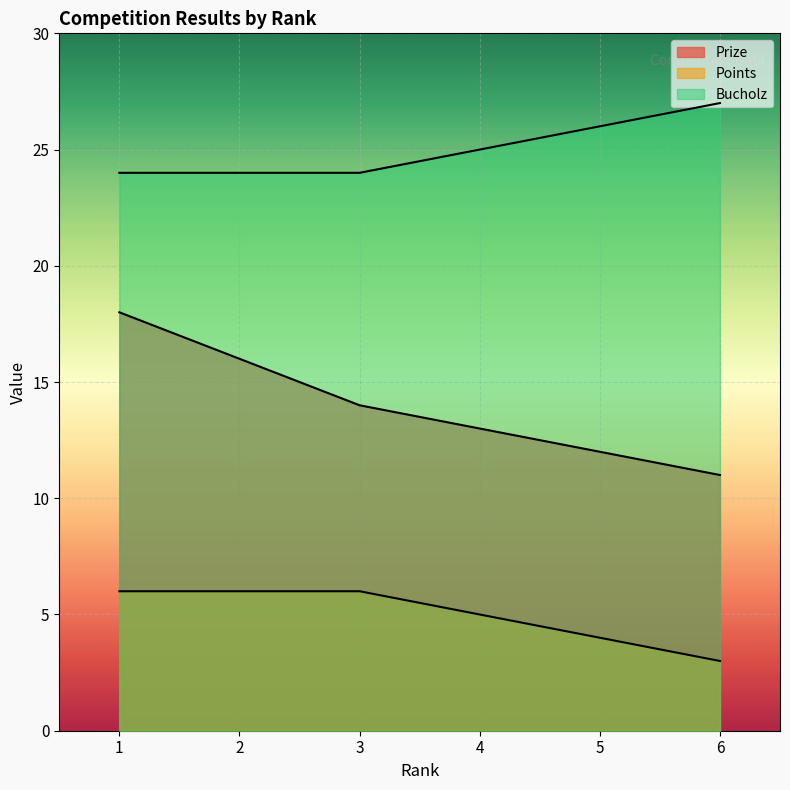

True or false: Prize and Points intersect in this chart.

False